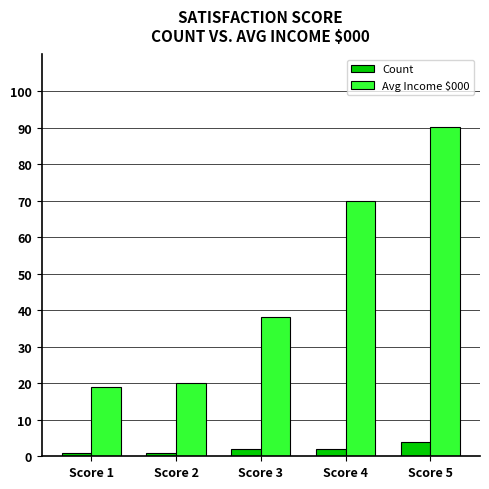

How many series are shown in this chart?

2